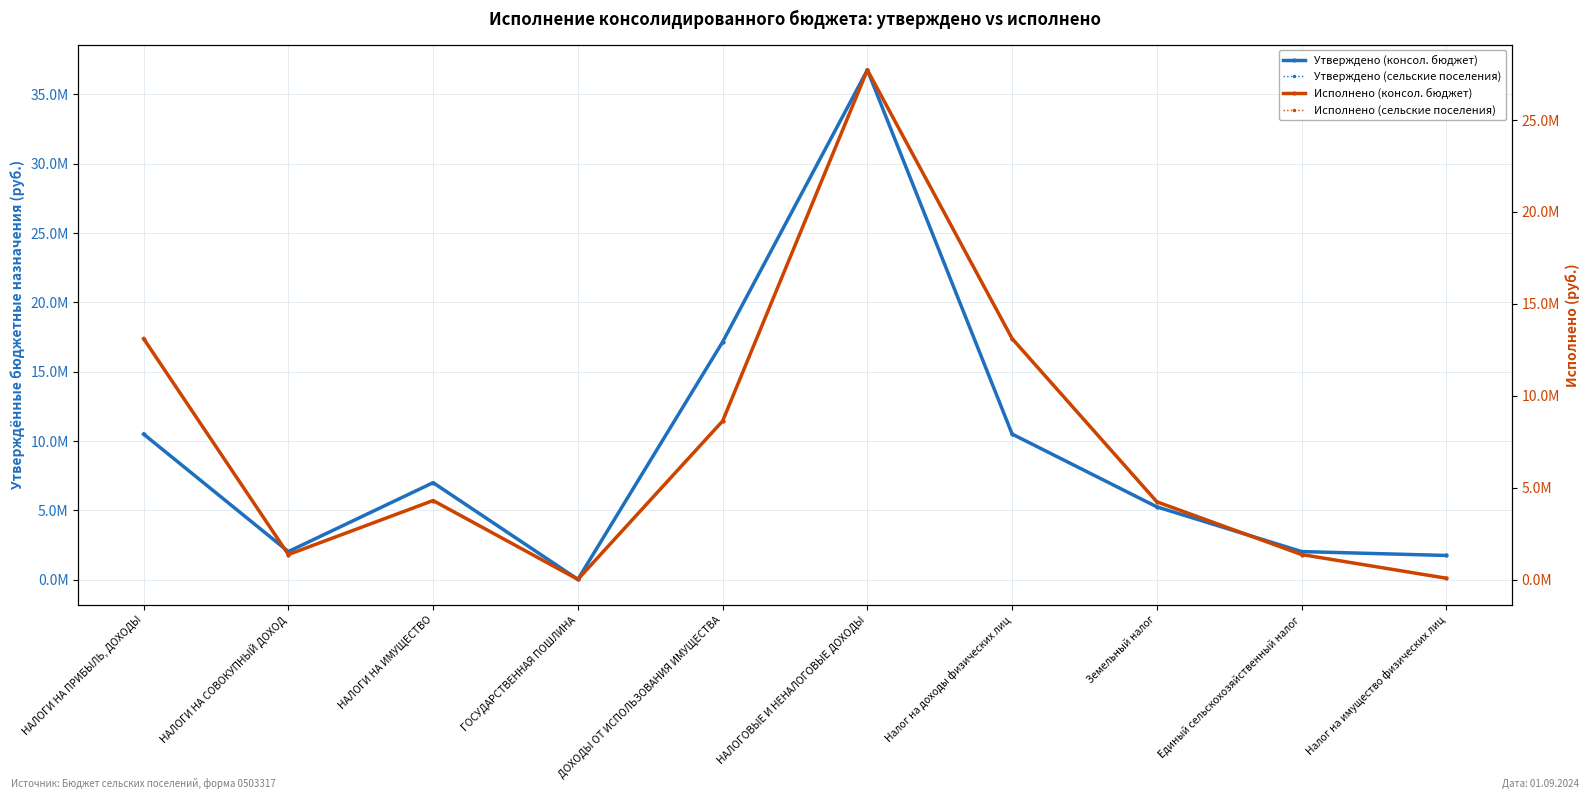

Which series has the largest total across all categories?

Утверждено (консол. бюджет)